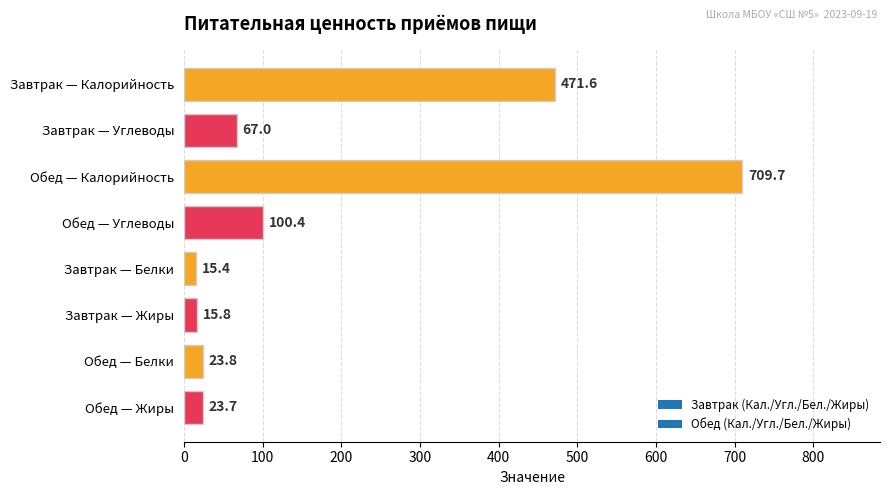

What is the change in value from Завтрак — Углеводы to Обед — Жиры?

-43.3